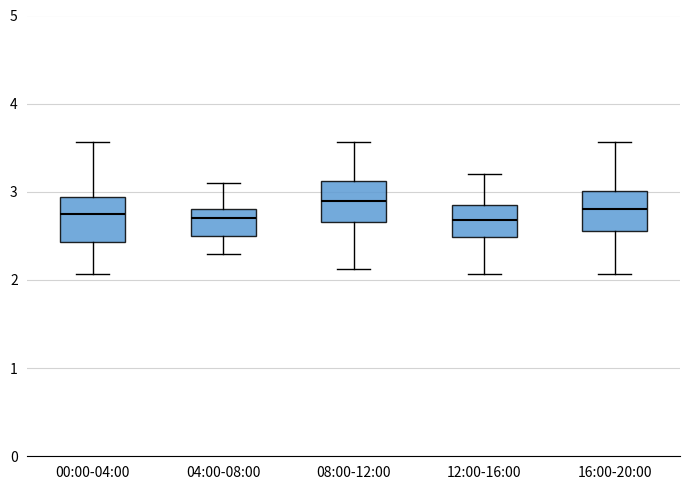

Which box's median line is the highest?

08:00-12:00